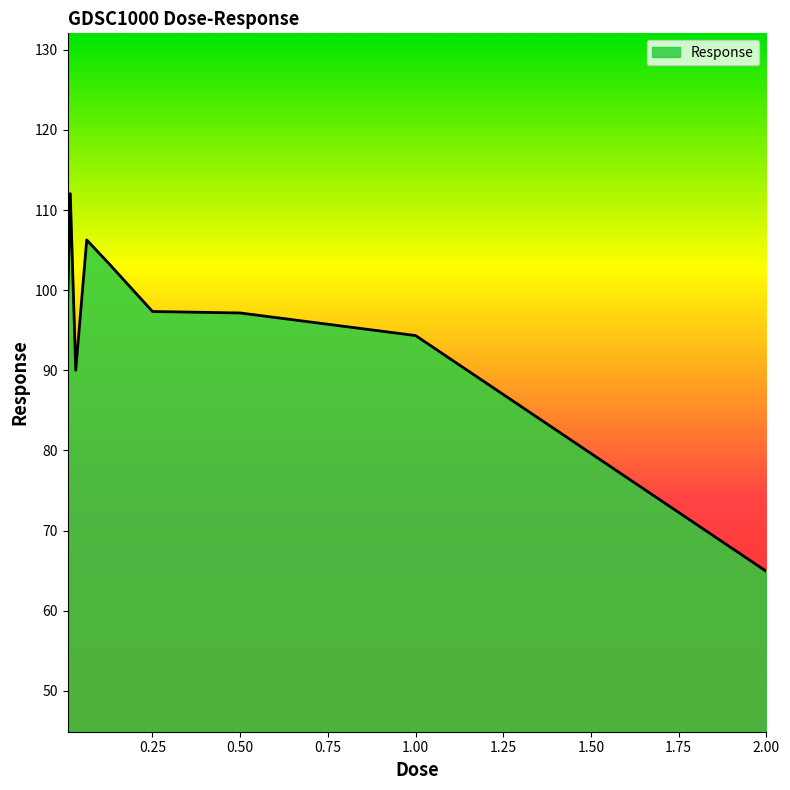

What is the difference between the maximum and minimum values?

47.1